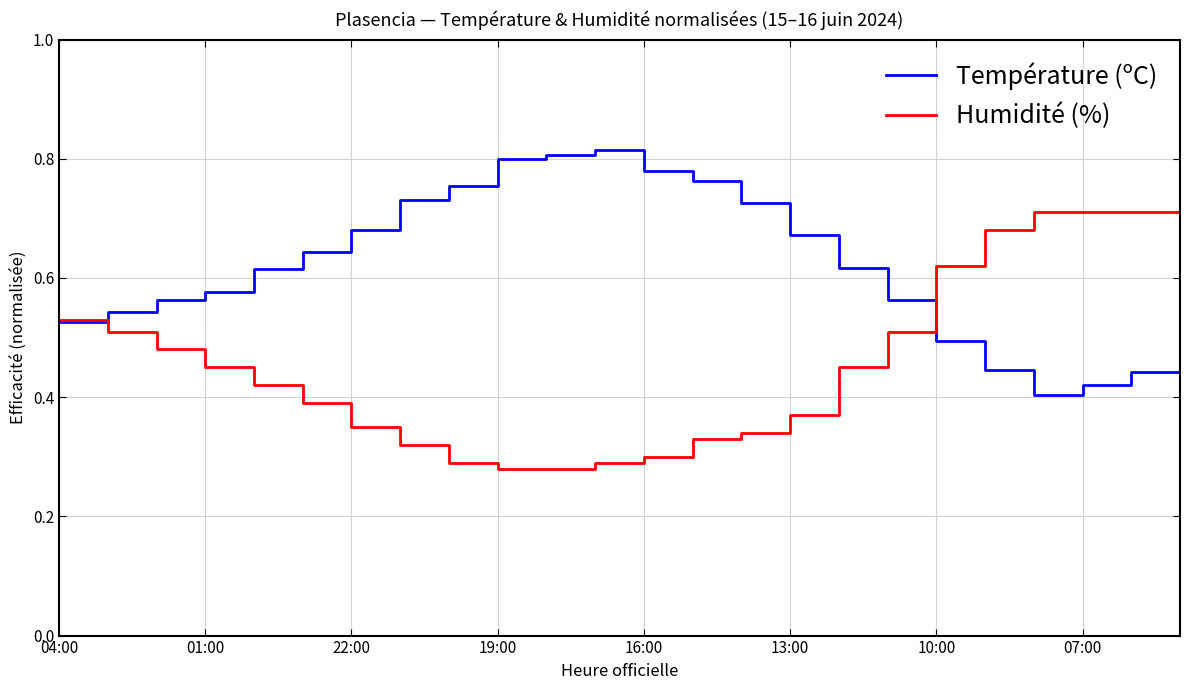

What are all the series names shown in the legend?

Température (ºC), Humidité (%)